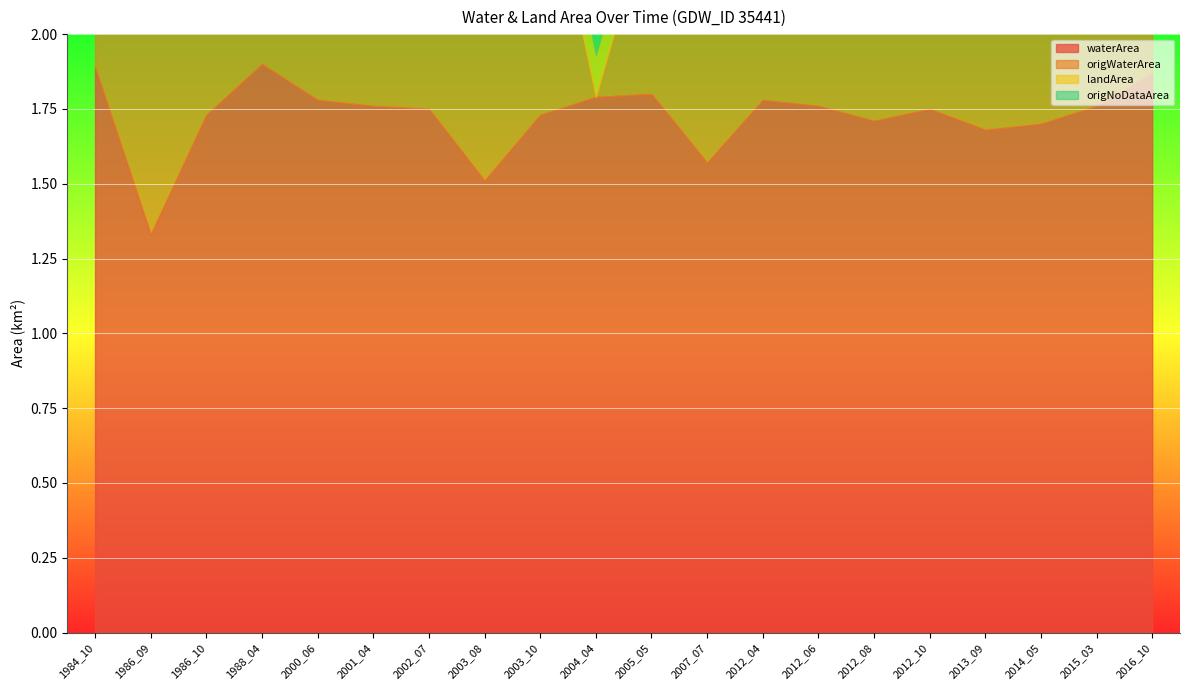

The value of origNoDataArea at 2003_08 is 0.1. True or false?

False